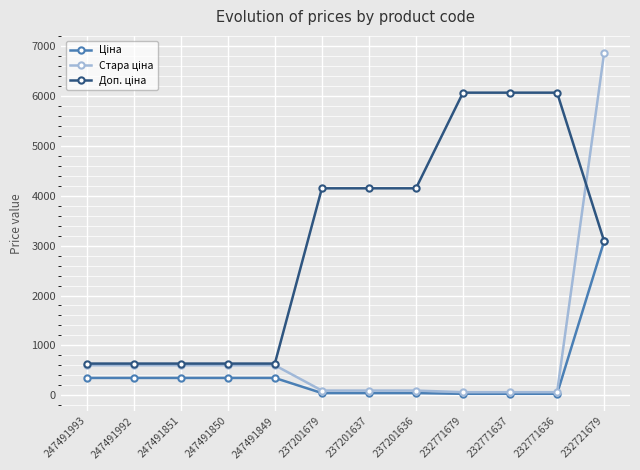

What is the spread (max minus min) of values at 247491993?

288.4